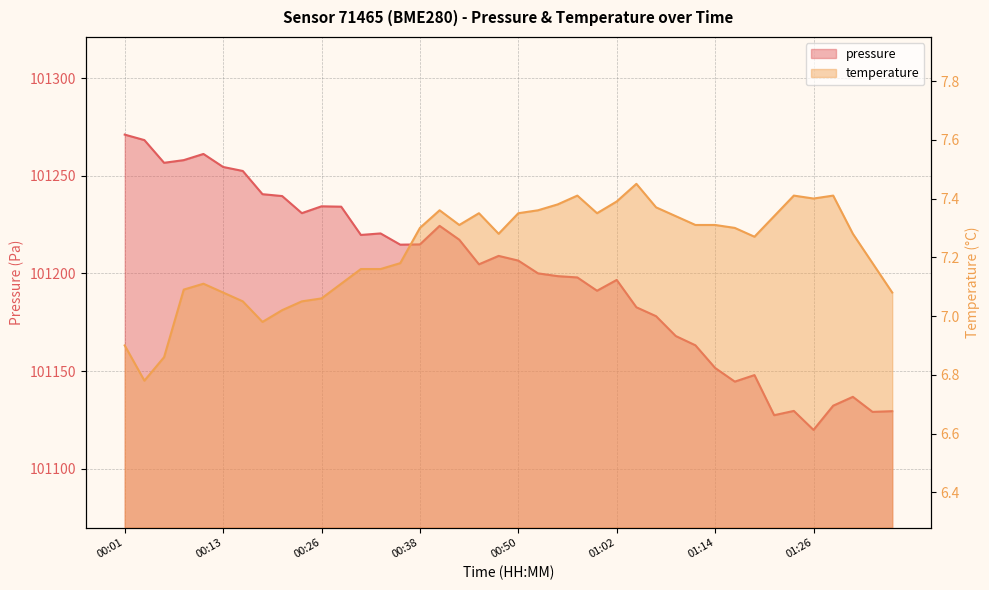

Reading left to right, transcribe all the data shown in this chart.

pressure: 101271.1	101268.3	101256.7	101258.0	101261.2	101254.5	101252.5	101240.6	101239.6	101230.9	101234.4	101234.2	101219.7	101220.5	101214.8	101214.9	101224.4	101217.3	101204.7	101209.0	101206.6	101200.1	101198.6	101198.0	101191.2	101196.7	101182.7	101178.1	101168.0	101163.2	101151.6	101144.6	101148.0	101127.4	101129.6	101119.9	101132.3	101136.8	101129.1	101129.5
temperature: 6.9	6.8	6.9	7.1	7.1	7.1	7.0	7.0	7.0	7.0	7.1	7.1	7.2	7.2	7.2	7.3	7.4	7.3	7.3	7.3	7.3	7.4	7.4	7.4	7.3	7.4	7.5	7.4	7.3	7.3	7.3	7.3	7.3	7.3	7.4	7.4	7.4	7.3	7.2	7.1